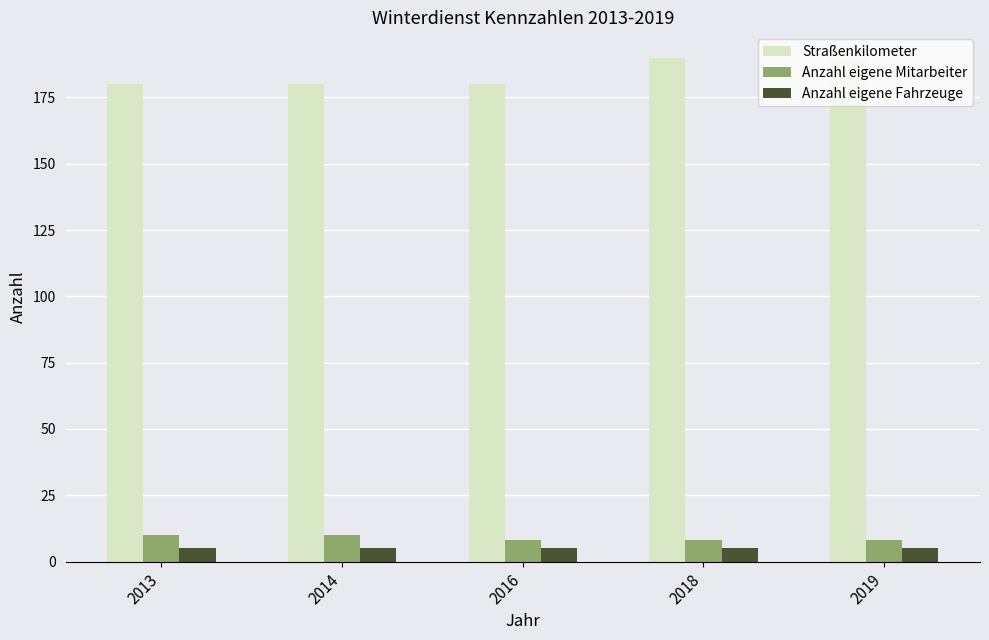

What is the spread (max minus min) of values at 2018?

185